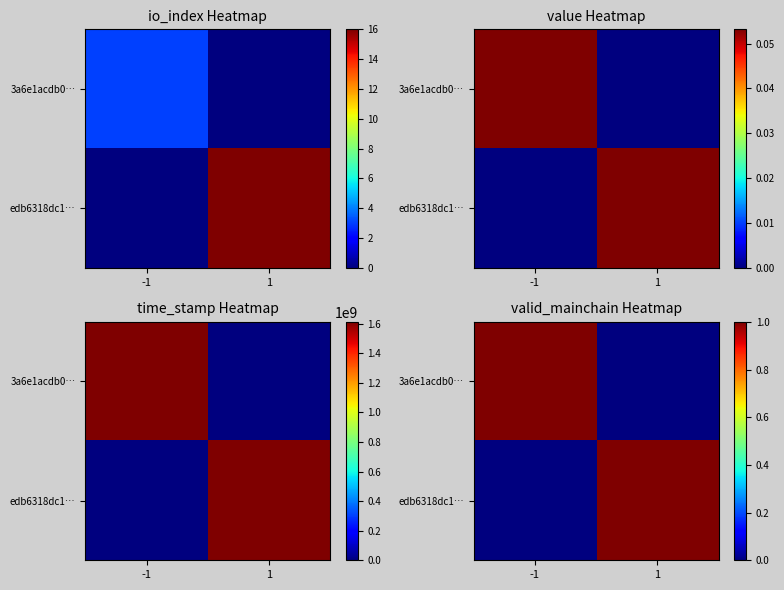

What is the sum of the 3a6e1acdb0… values at -1 and 1?

1